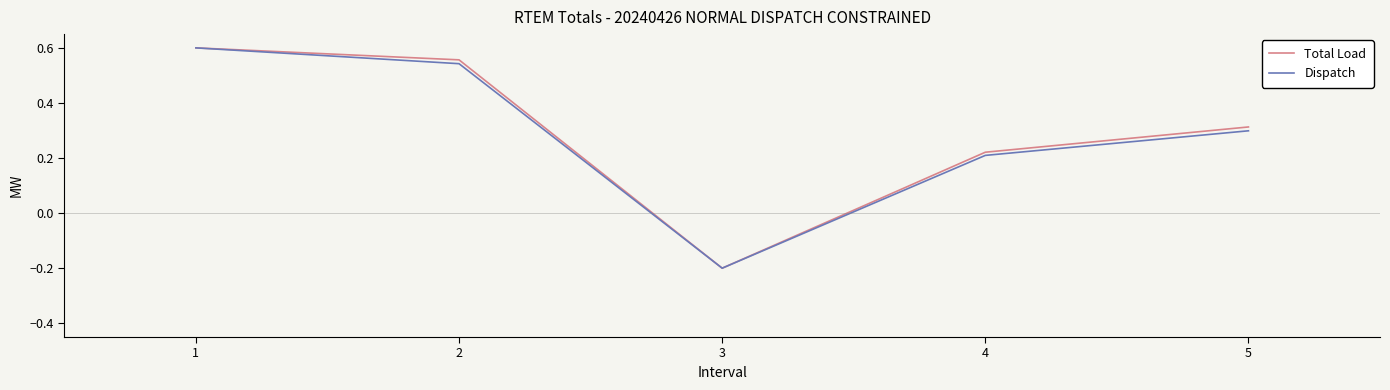

Which series changed the most between 2 and 4?

Total Load